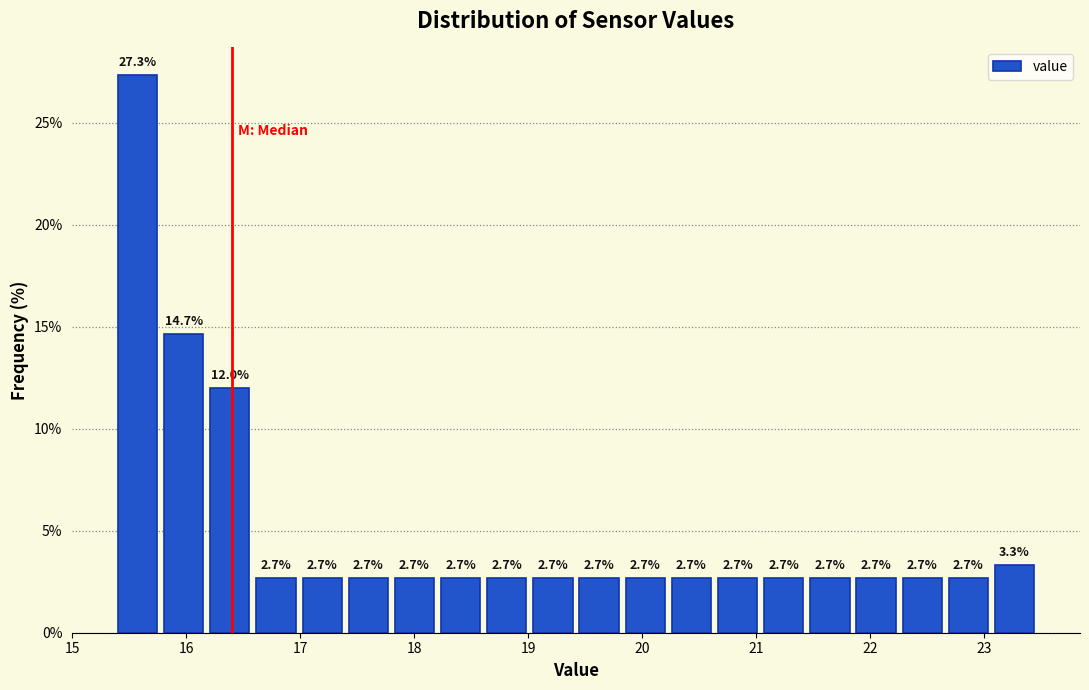

Over which range of the x-axis is the bar tallest?

15.4 to 15.8